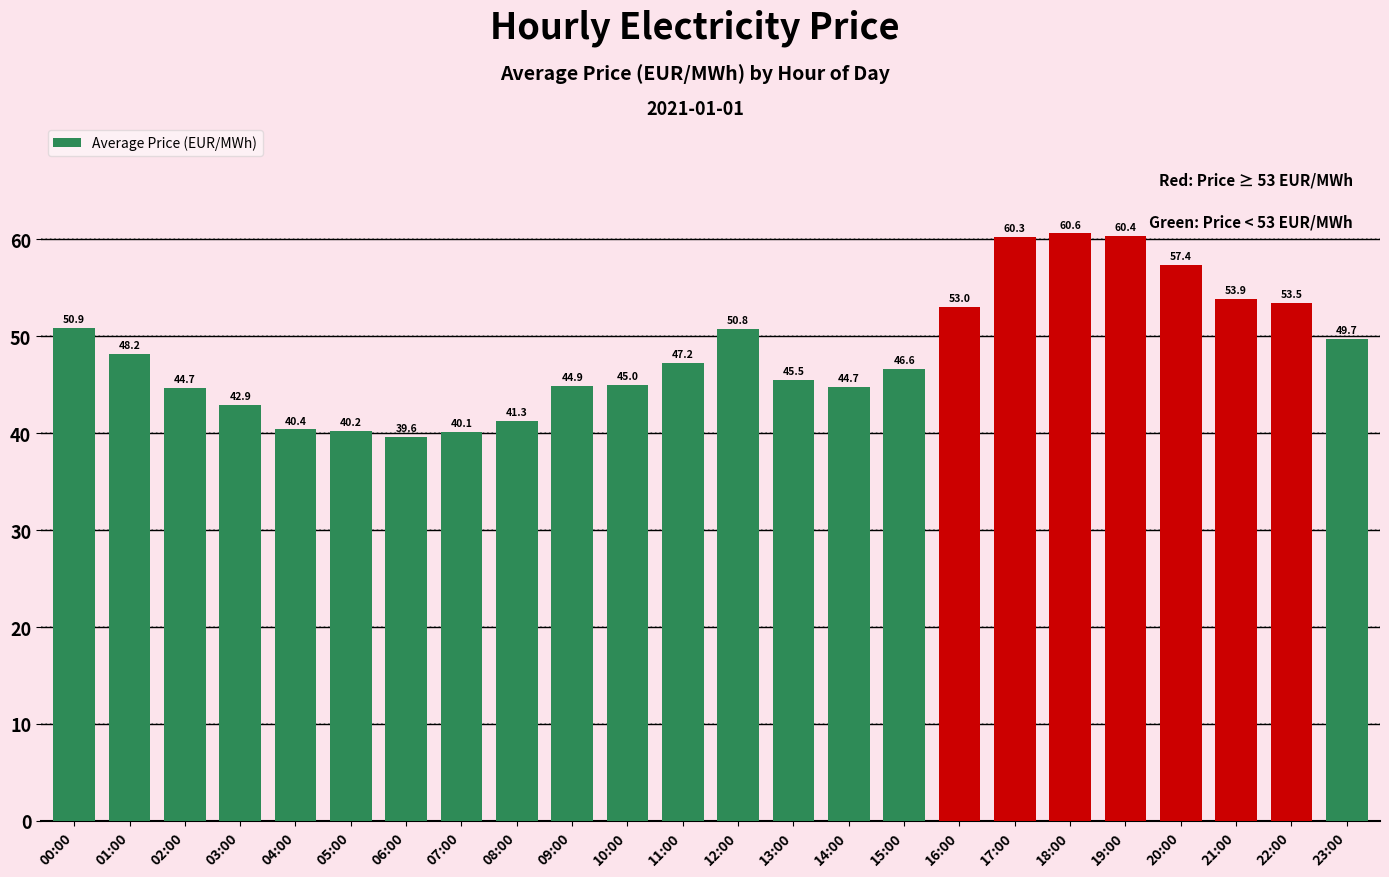

How many series are shown in this chart?

1